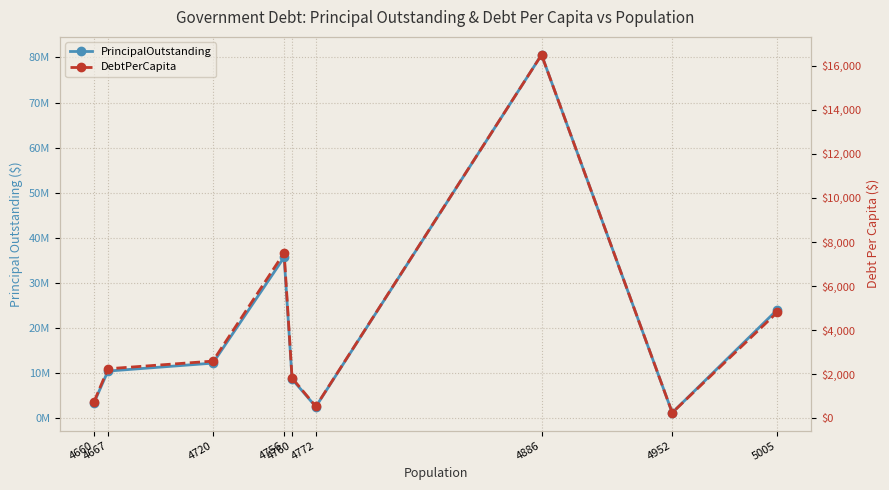

Which series changed the most between 4756 and 4772?

PrincipalOutstanding